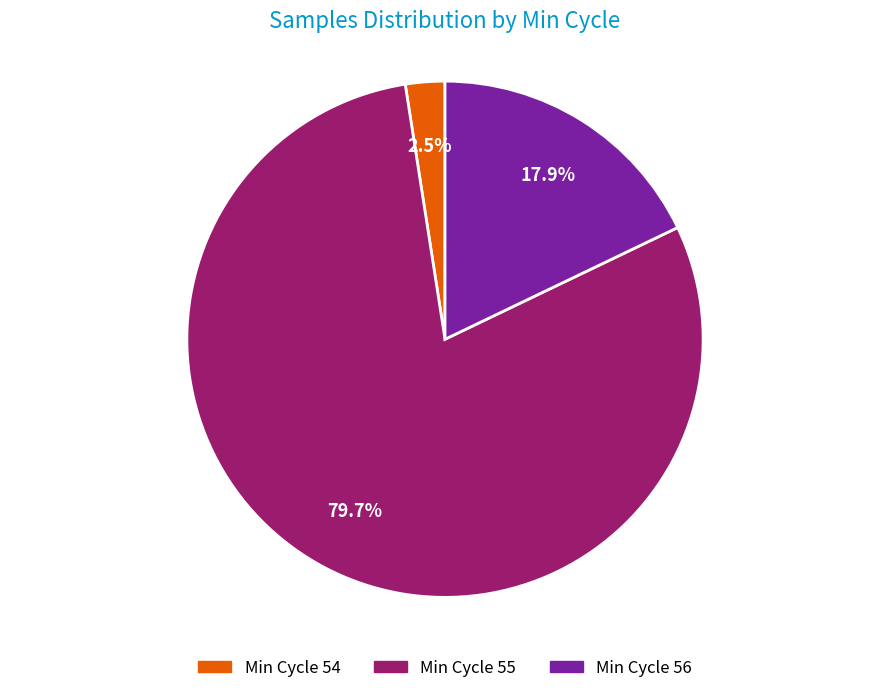

Does any single category account for the majority?

Yes